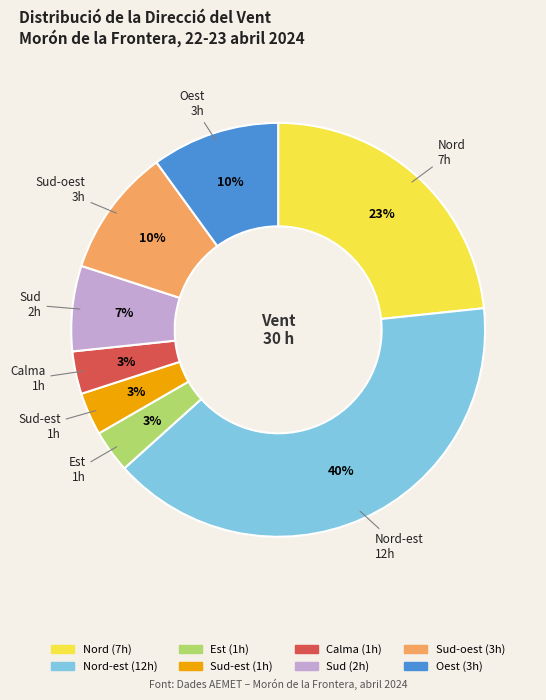

To the nearest percent, what is the average slice percentage?

12%